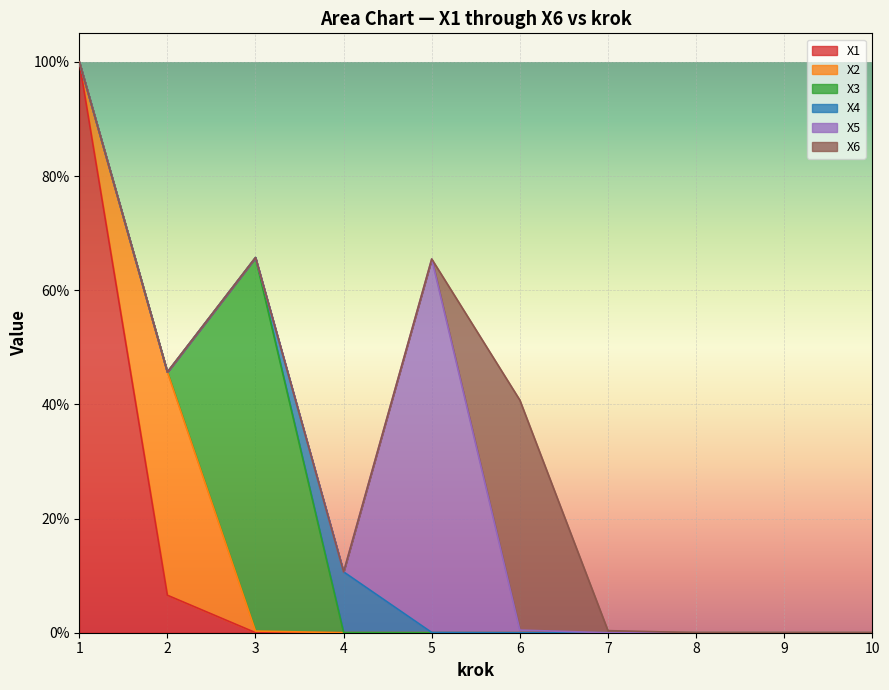

Reading left to right, transcribe all the data shown in this chart.

X1: 1=1.0	2=0.1	3=0.0	4=0.0	5=0.0	6=0.0	7=0.0	8=0.0	9=0.0	10=0.0
X2: 1=0.0	2=0.4	3=0.0	4=0.0	5=0.0	6=0.0	7=0.0	8=0.0	9=0.0	10=0.0
X3: 1=0.0	2=0.0	3=0.7	4=0.0	5=0.0	6=0.0	7=0.0	8=0.0	9=0.0	10=0.0
X4: 1=0.0	2=0.0	3=0.0	4=0.1	5=0.0	6=0.0	7=0.0	8=0.0	9=0.0	10=0.0
X5: 1=0.0	2=0.0	3=0.0	4=0.0	5=0.7	6=0.0	7=0.0	8=0.0	9=0.0	10=0.0
X6: 1=0.0	2=0.0	3=0.0	4=0.0	5=0.0	6=0.4	7=0.0	8=0.0	9=0.0	10=0.0